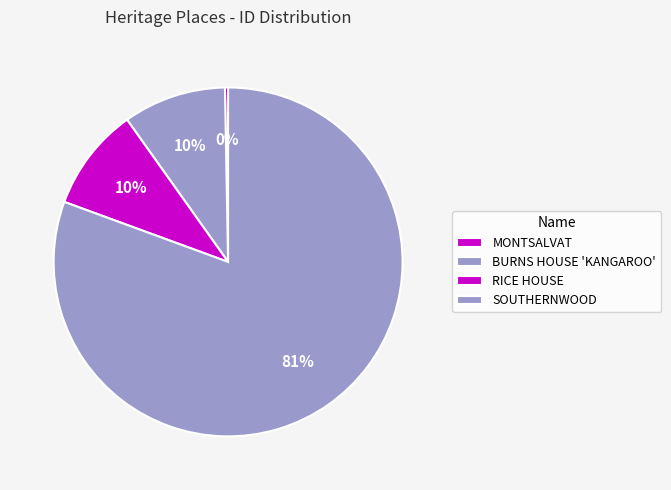

What percentage is NOT represented by SOUTHERNWOOD?

19.4%